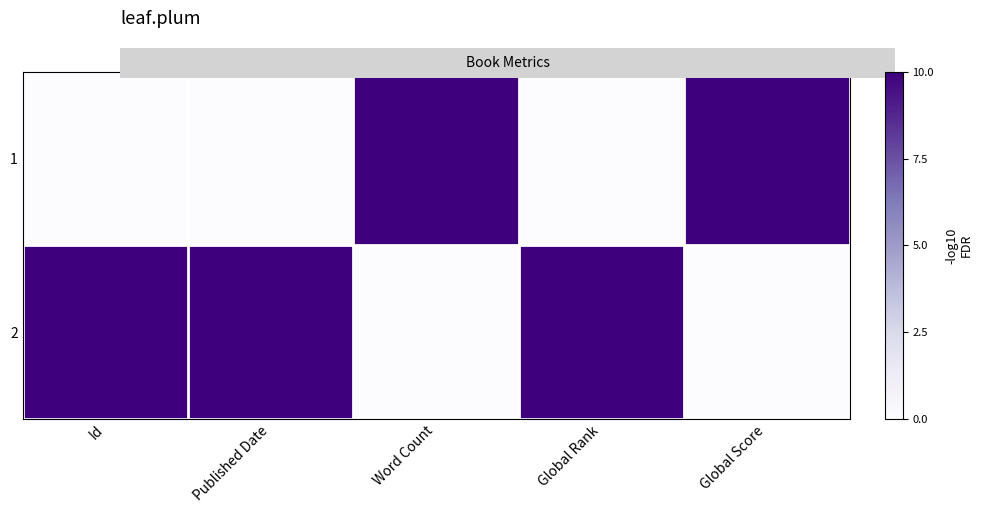

Reading right to left, what are all the values shown in this chart?

1: Global Score=1	Global Rank=0	Word Count=1	Published Date=0	Id=0
2: Global Score=0	Global Rank=1	Word Count=0	Published Date=1	Id=1